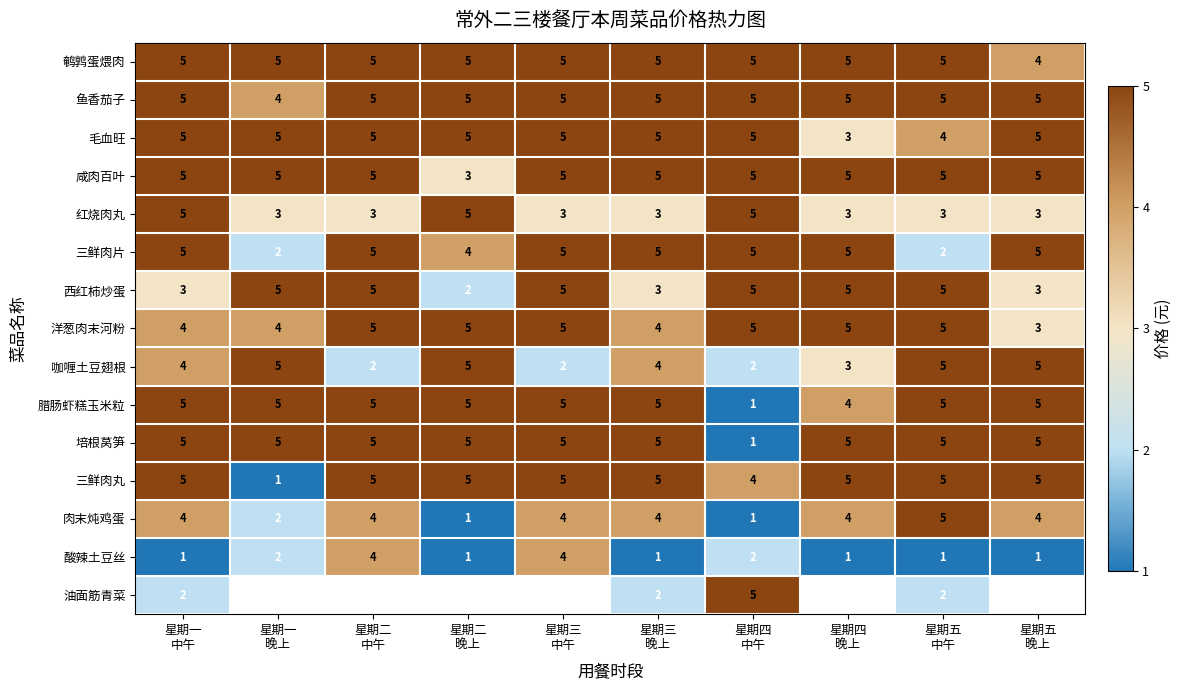

What is the highest value of the 毛血旺 series?

5